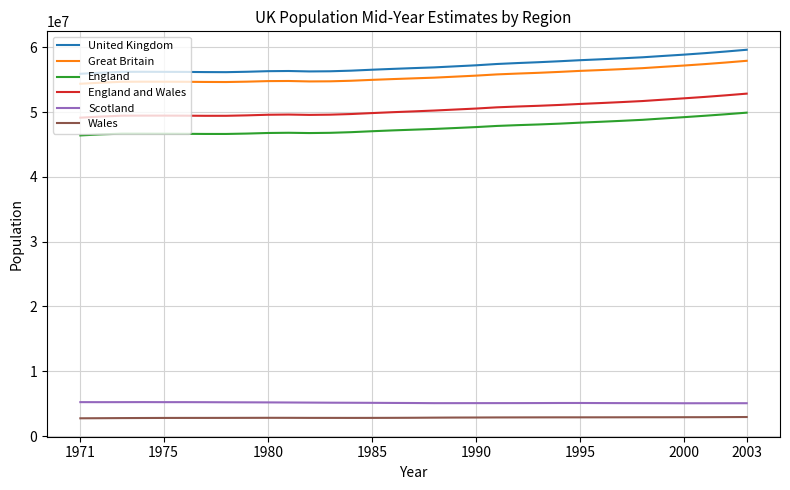

What is the minimum value for Scotland?

5062900